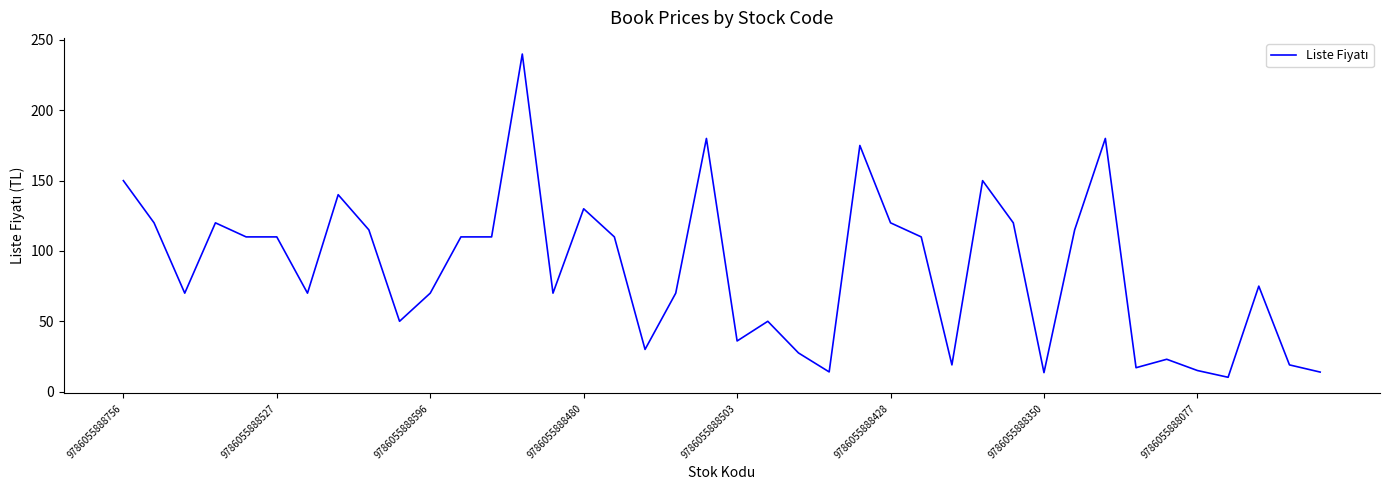

What is the minimum value shown in the chart?

10.2